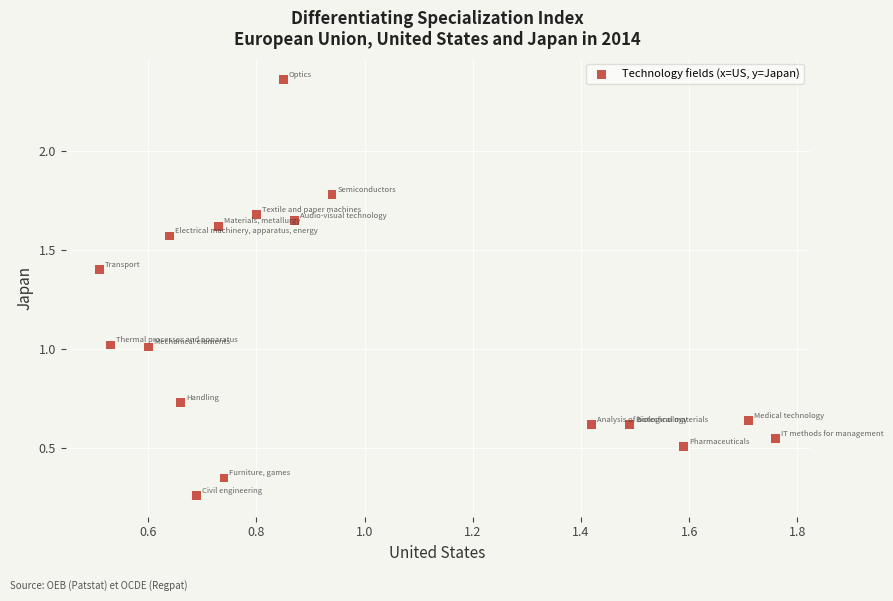

What is the range of X values (max minus min)?

1.2